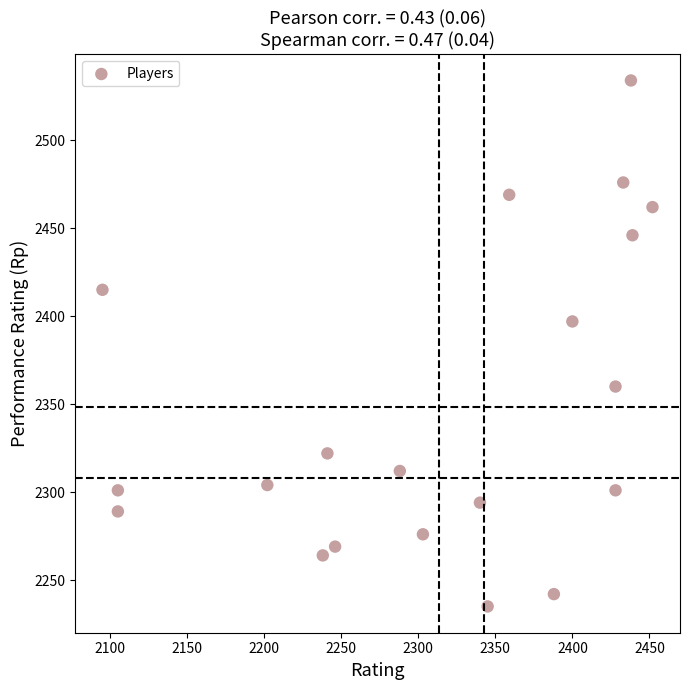

What Y value in the scatter plot is closest to 2384?

2397